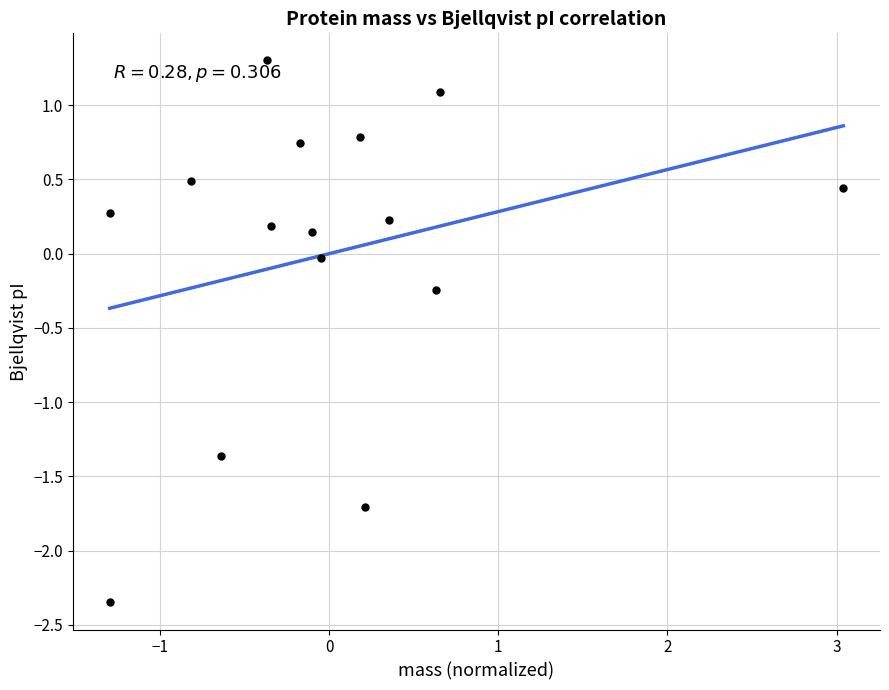

What is the range of Y values (max minus min)?

3.7